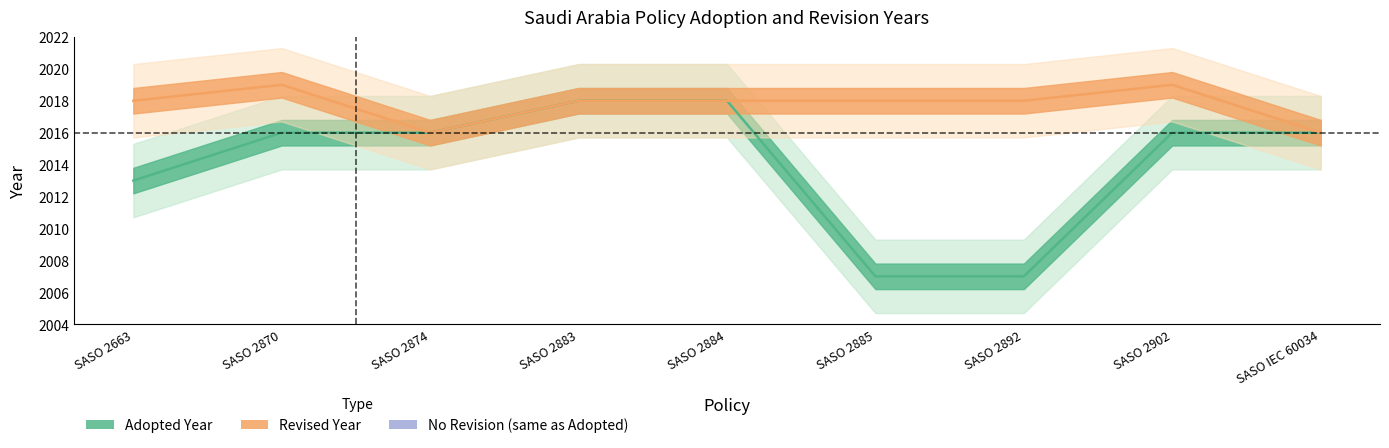

What is the minimum value shown in the chart?

2007